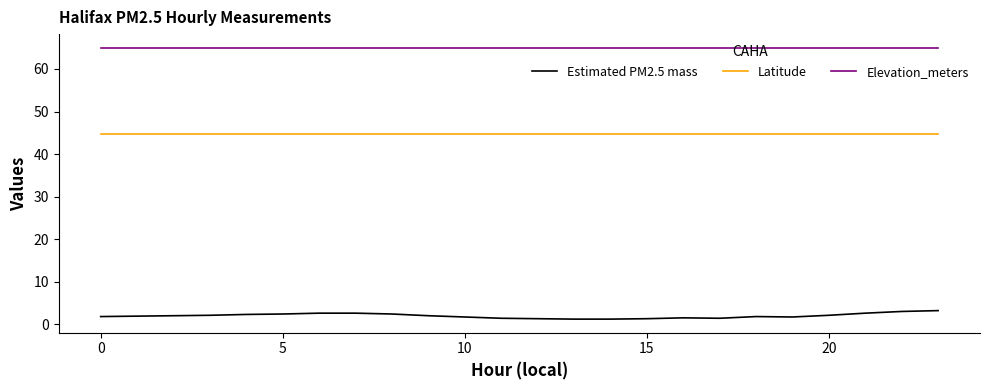

True or false: Elevation_meters and Latitude cross at least once.

False